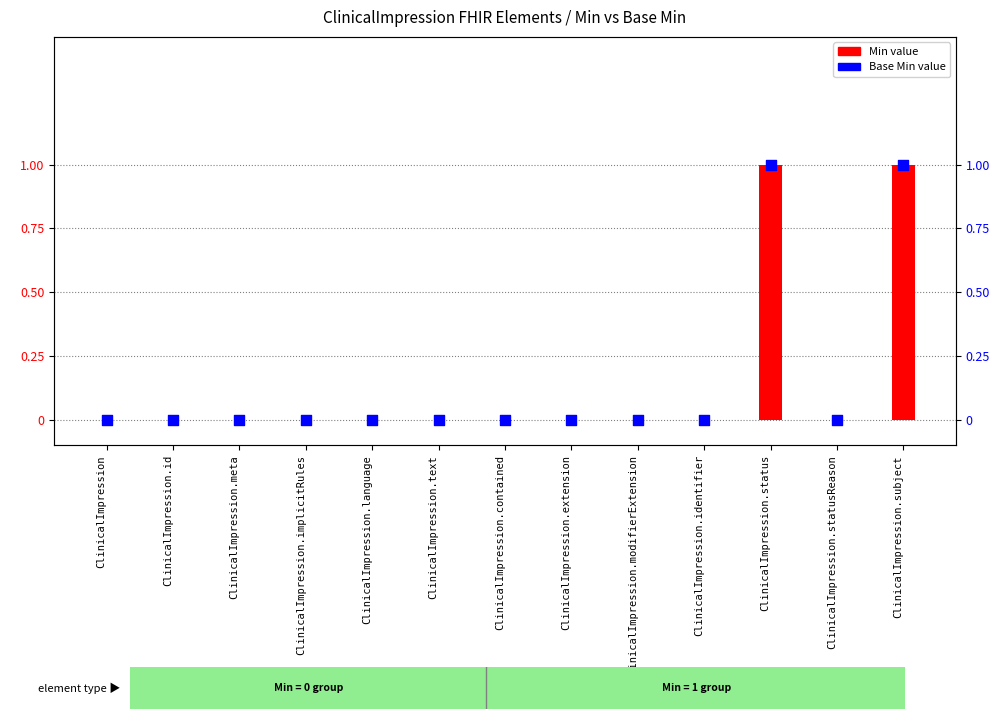

Which series reaches the minimum Y coordinate?

Min